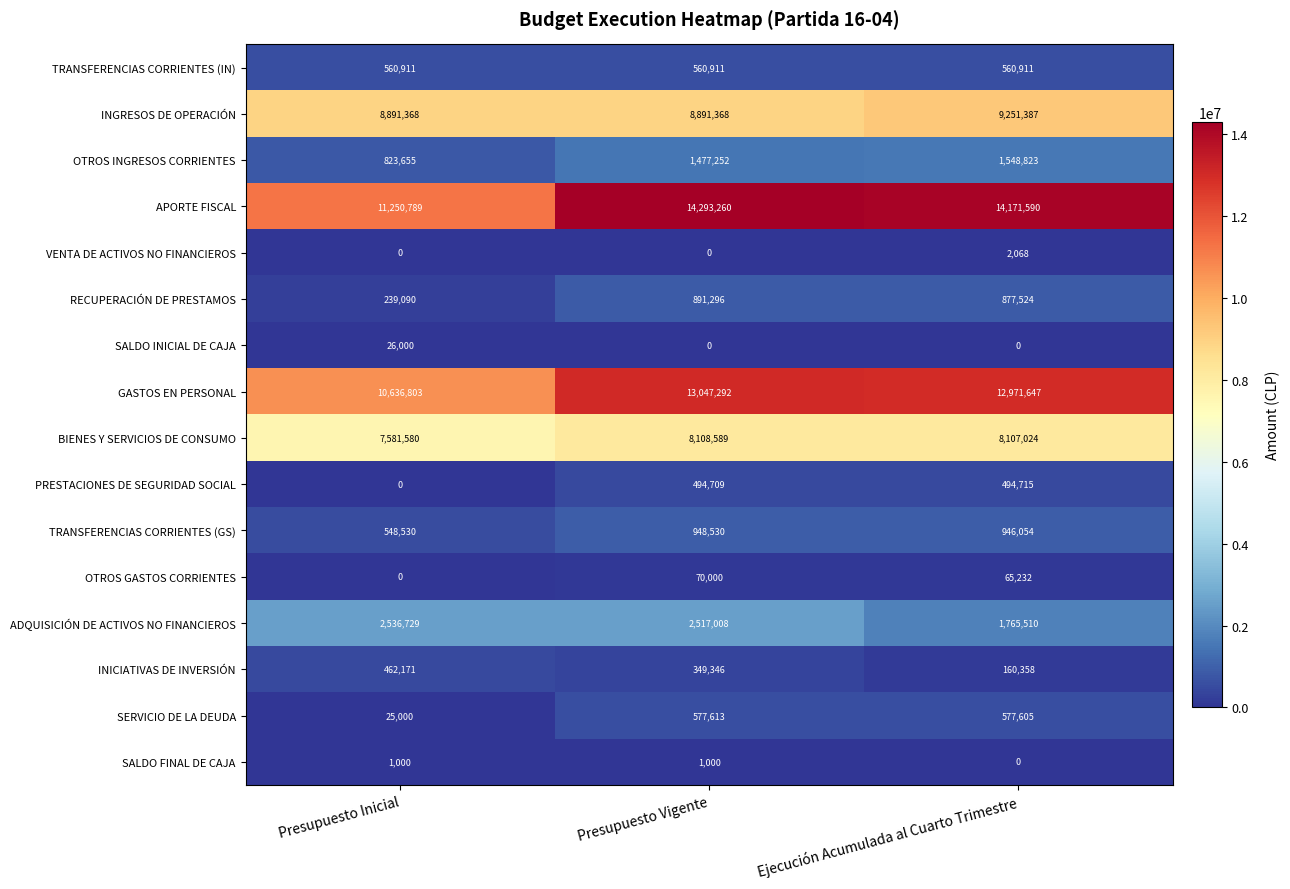

How many data points in ADQUISICIÓN DE ACTIVOS NO FINANCIEROS are less than 2517008?

1